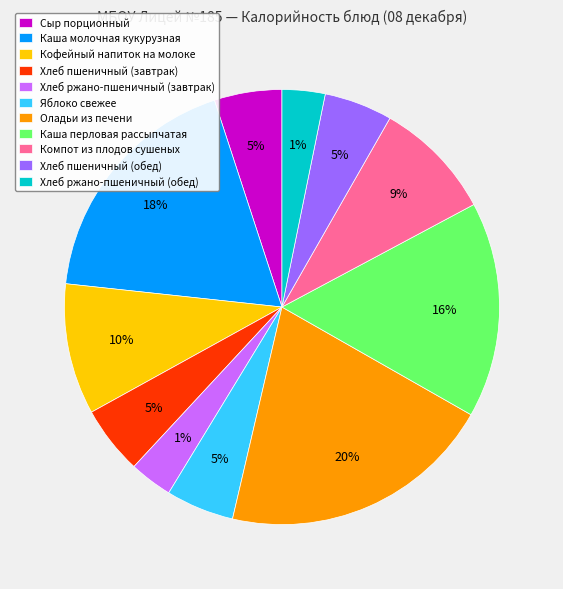

Which slice is the largest?

Оладьи из печени